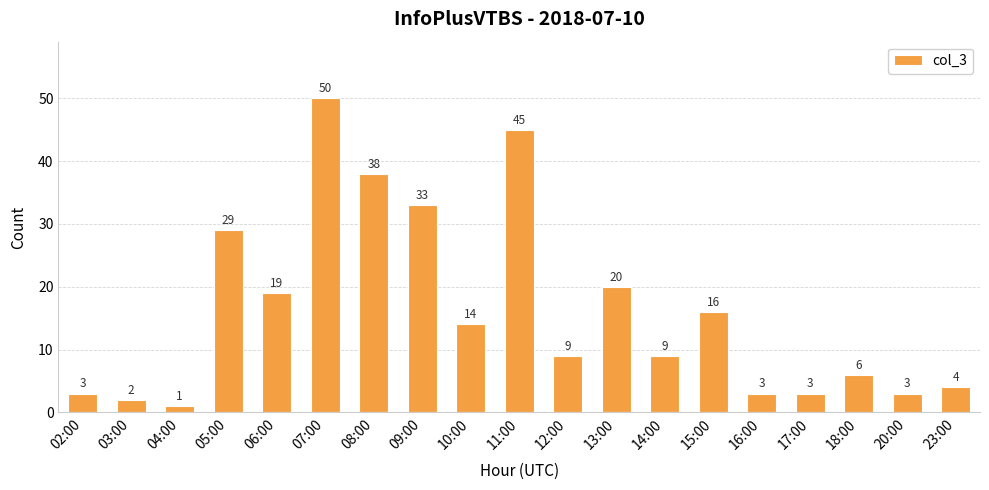

Which label corresponds to the smallest value in the chart?

04:00